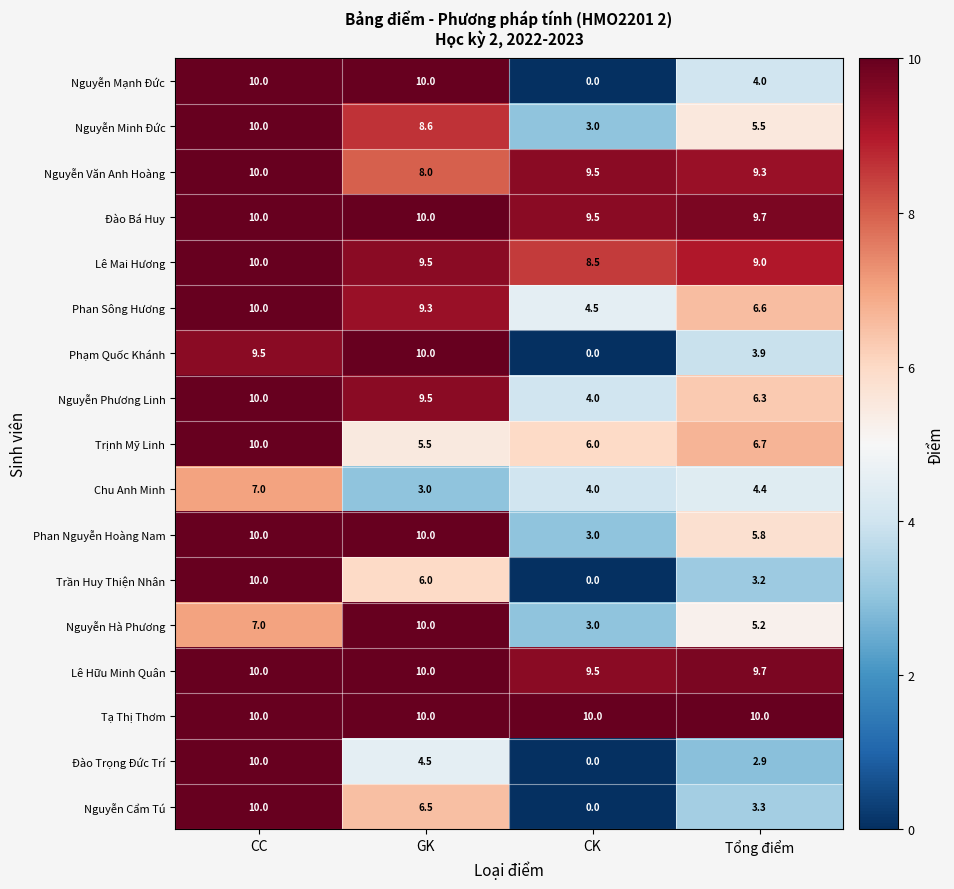

What is the total value across all series at CK?

74.5